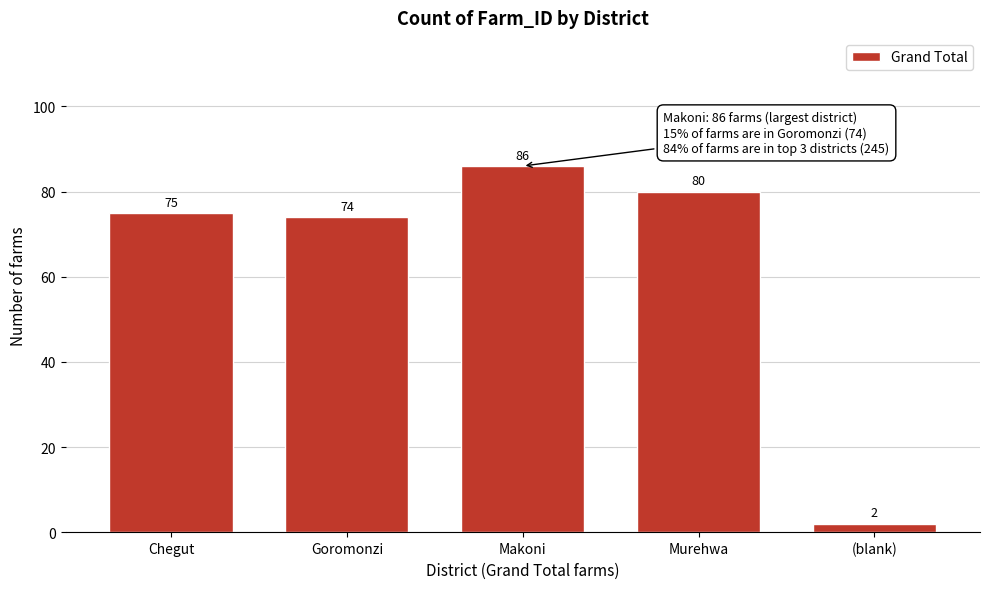

Reading right to left, list all the values displayed in this chart.

2	80	86	74	75